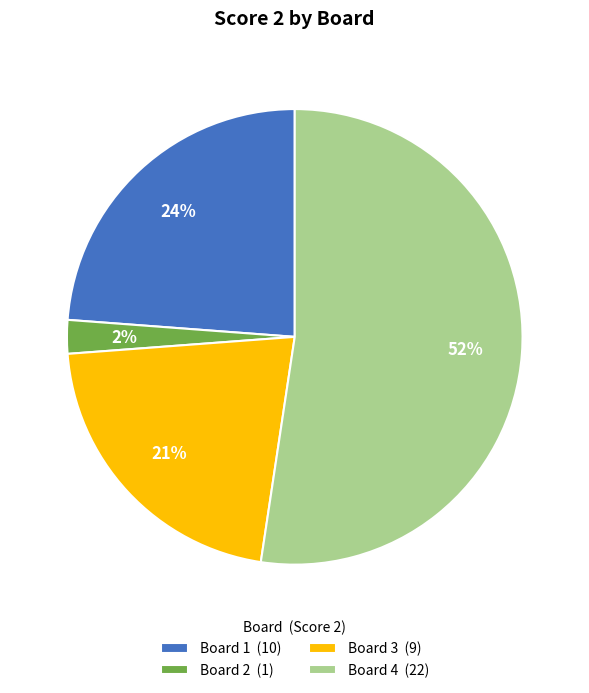

Is it true that Board 1 is 24% of the pie?

True